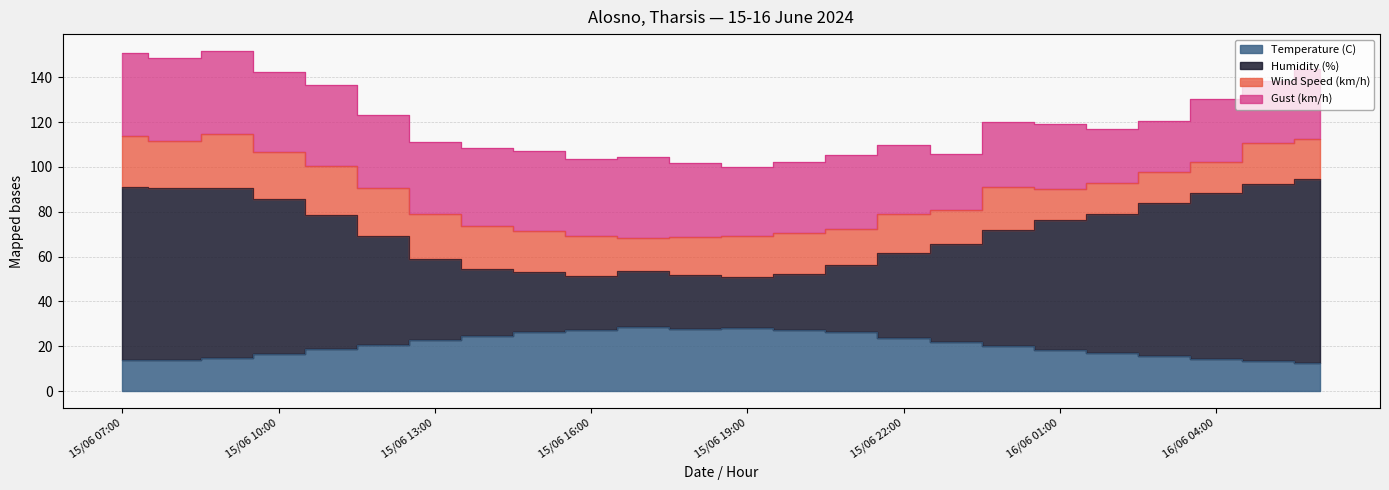

True or false: Temperature (C) and Humidity (%) cross at least once.

False